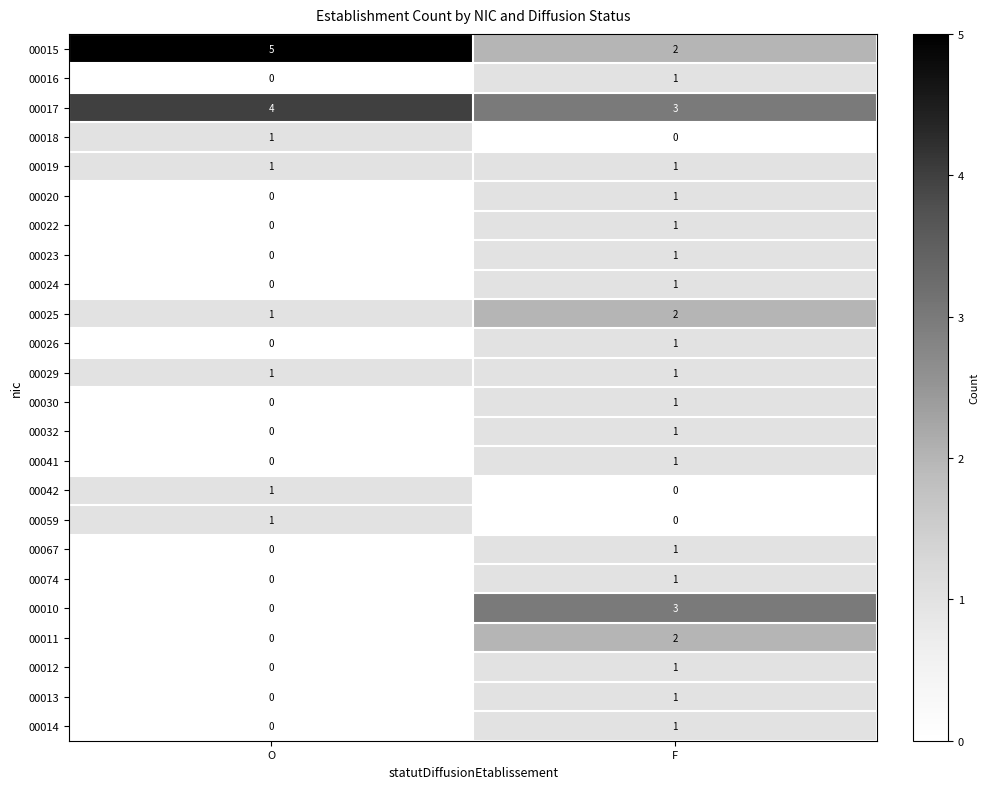

The value of 00030 at O is -1. True or false?

False